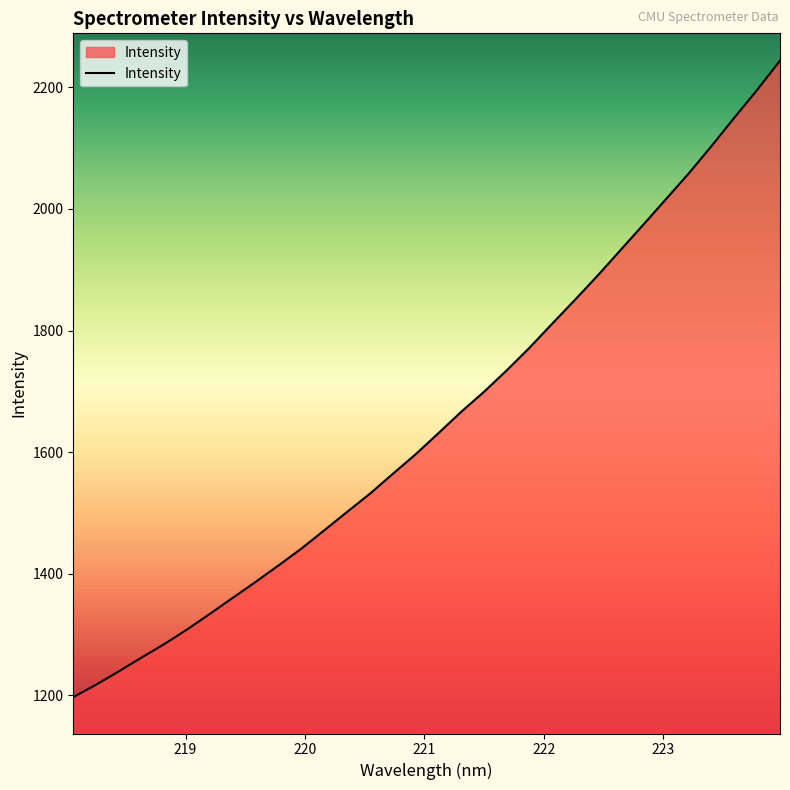

What is the greatest value displayed?

2244.0